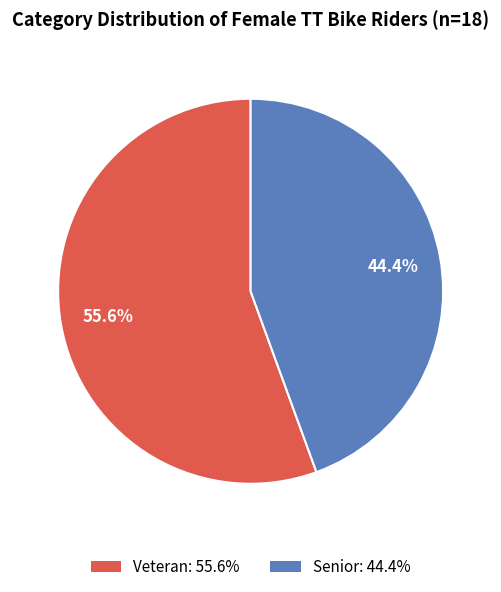

Count the number of slices in the pie.

2